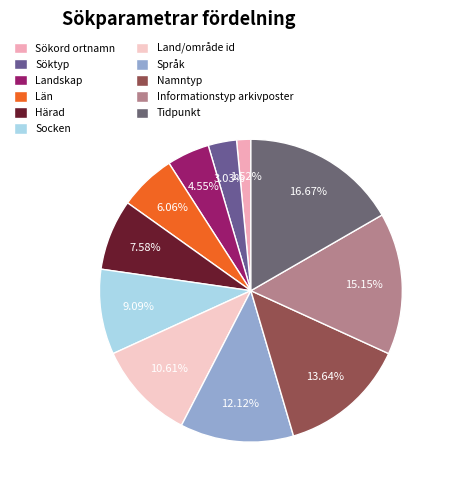

To the nearest percent, what percentage of the pie is Söktyp?

3%